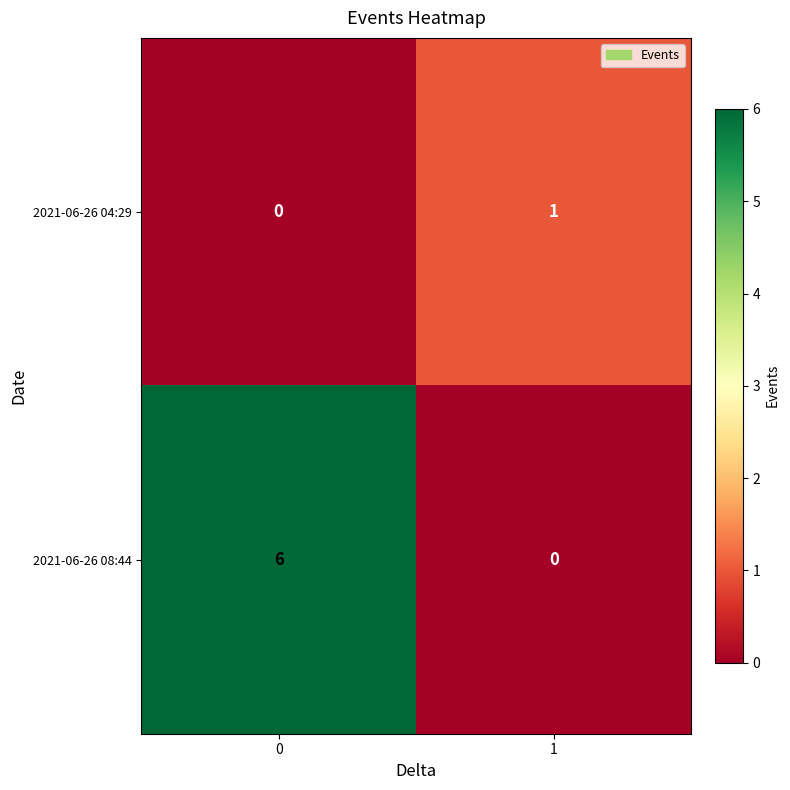

Rank the series by their average value, from highest to lowest.

2021-06-26 08:44, 2021-06-26 04:29